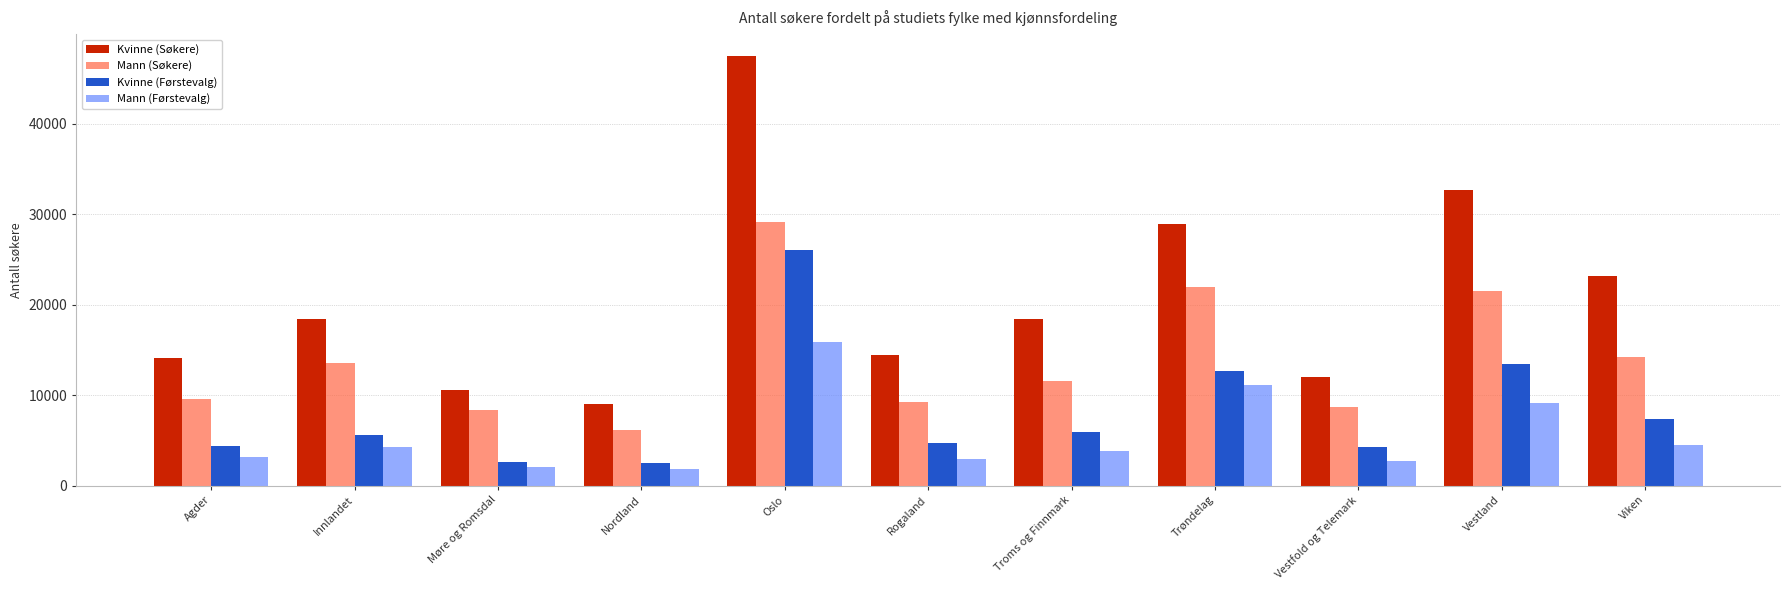

What is the value of the Mann (Søkere) bar at the 6th from the left?

9284